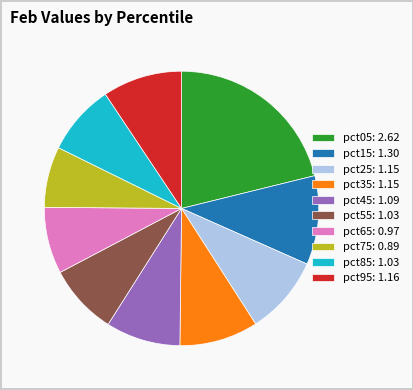

True or false: pct05 accounts for 33% of the total.

False